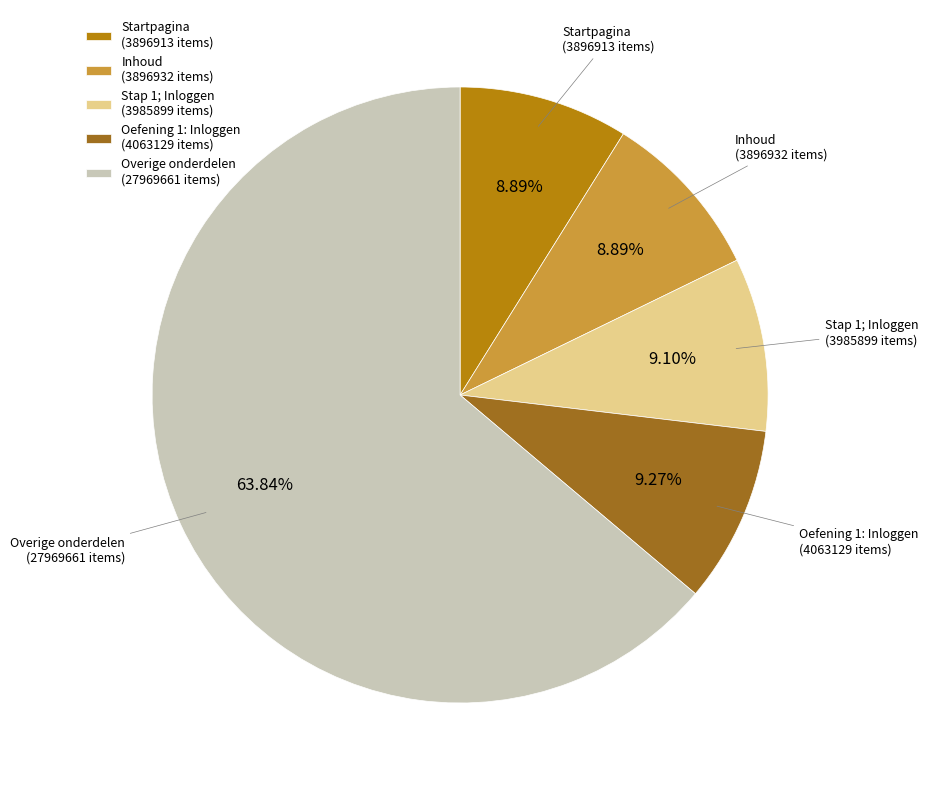

What is the ratio of the value at Oefening 1: Inloggen (4063129 items) to the value at Stap 1; Inloggen (3985899 items)?

1.0